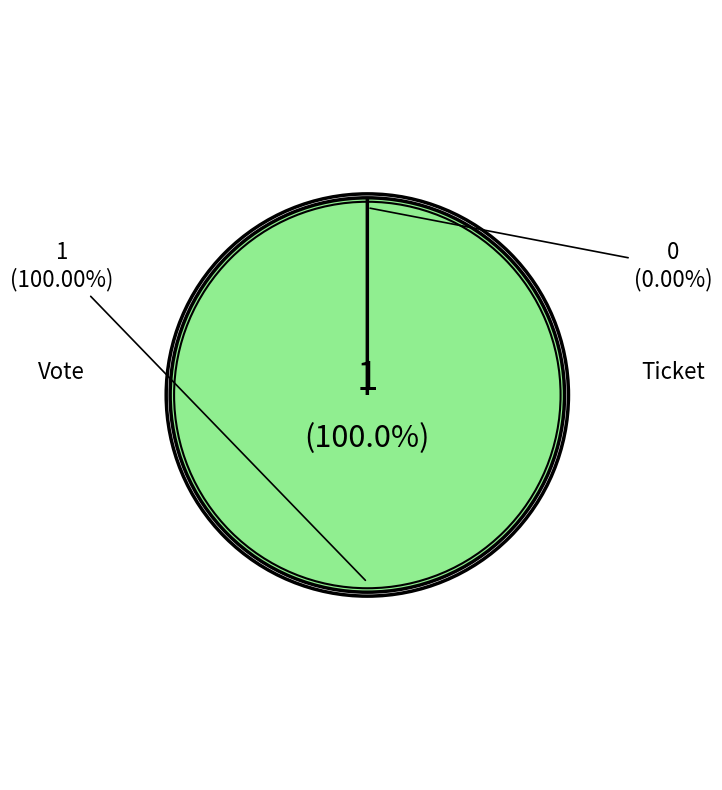

Is it true that Vote is 100% of the pie?

True